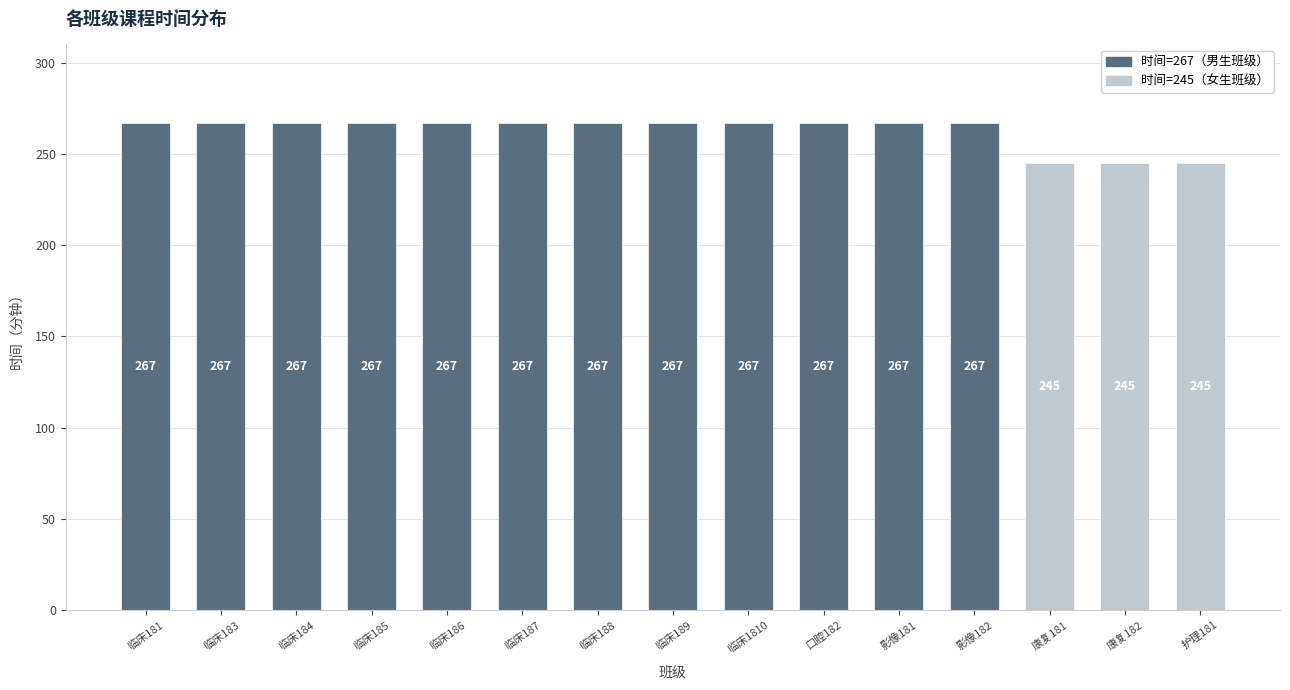

What is the label of the 2nd bar from the right?

康复182